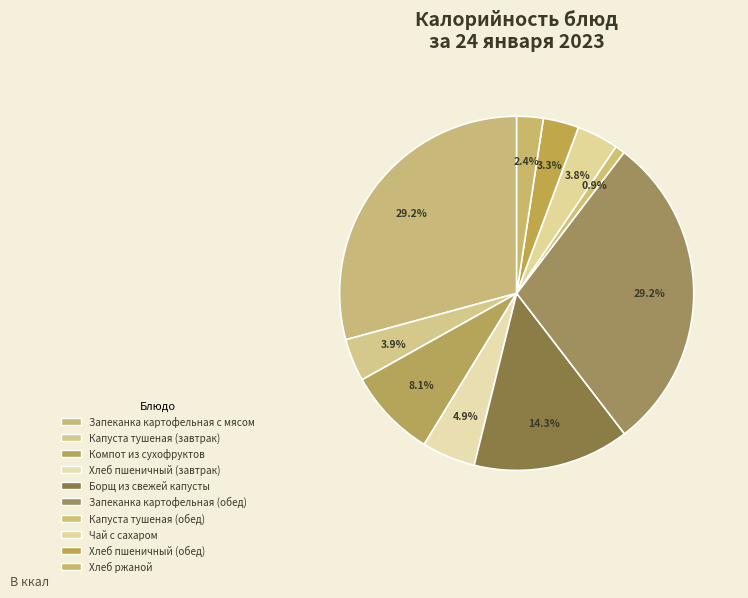

How many slices are in this pie chart?

10